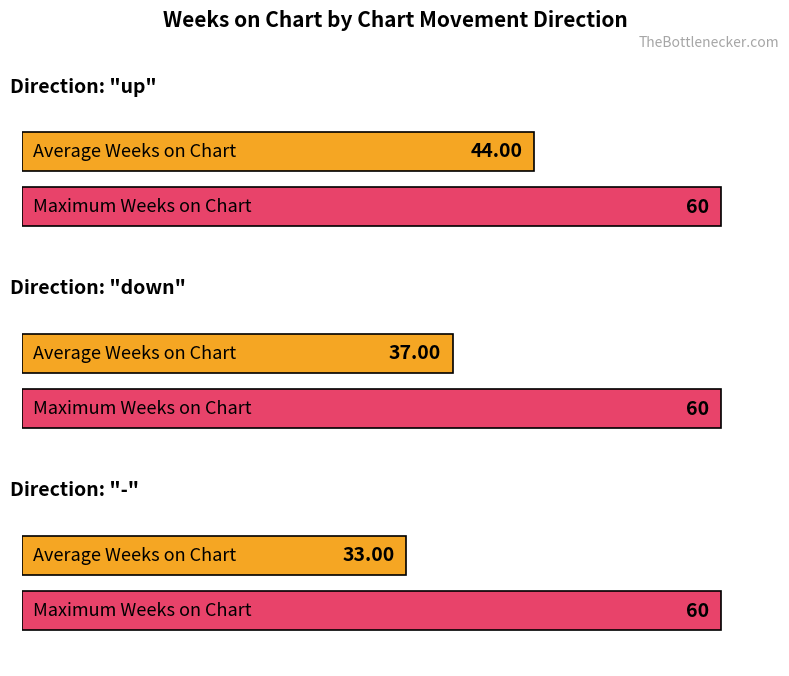

What is the sum of the Max Weeks on Chart values at up and down?

120